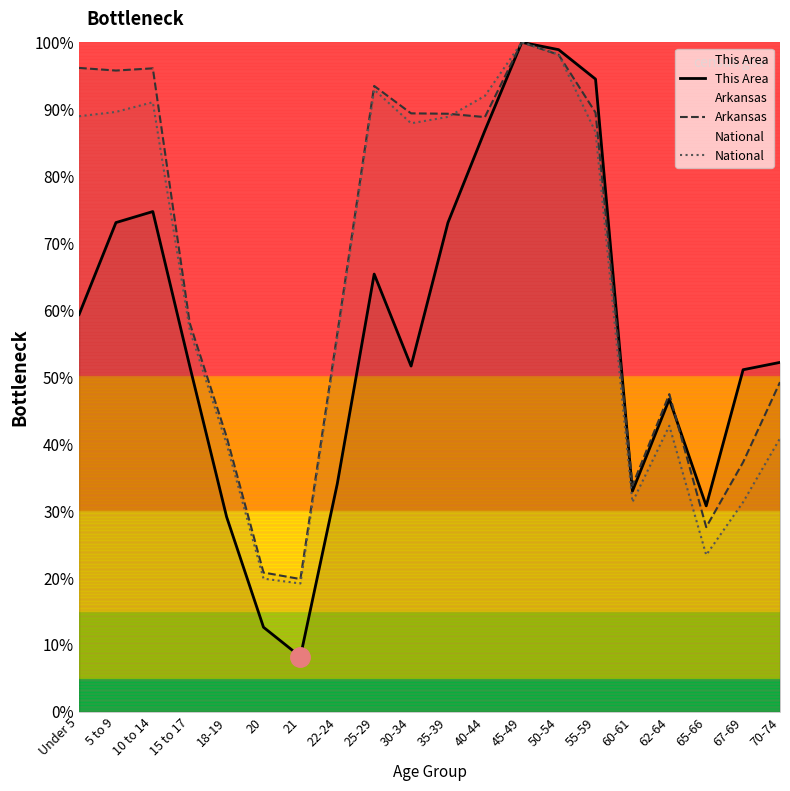

How many categories are shown in the chart?

20